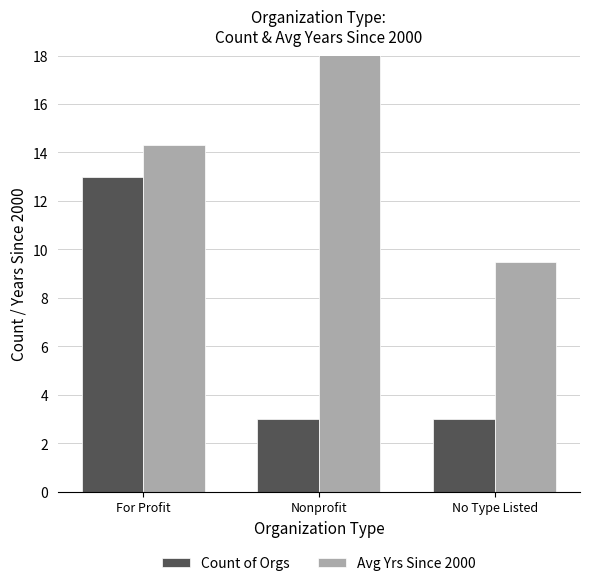

What is the label of the 2nd bar from the right?

Nonprofit